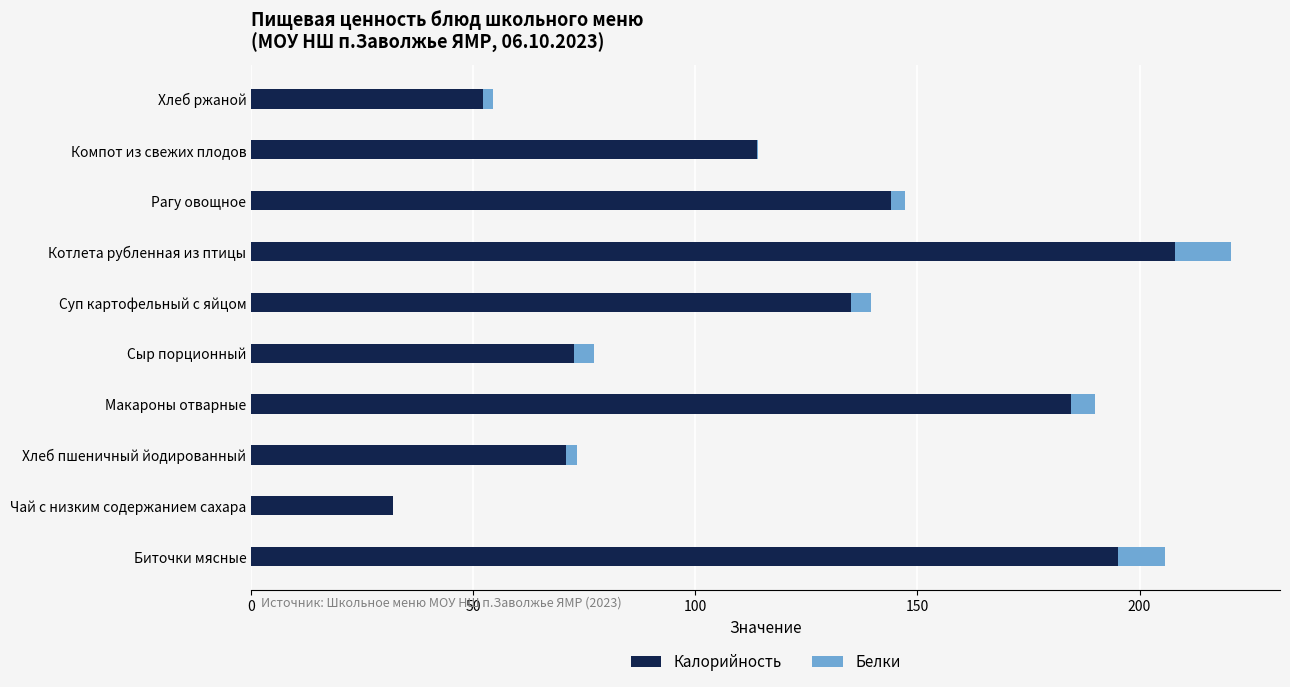

The Калорийность series shows 135.0 at Суп картофельный с яйцом. True or false?

True